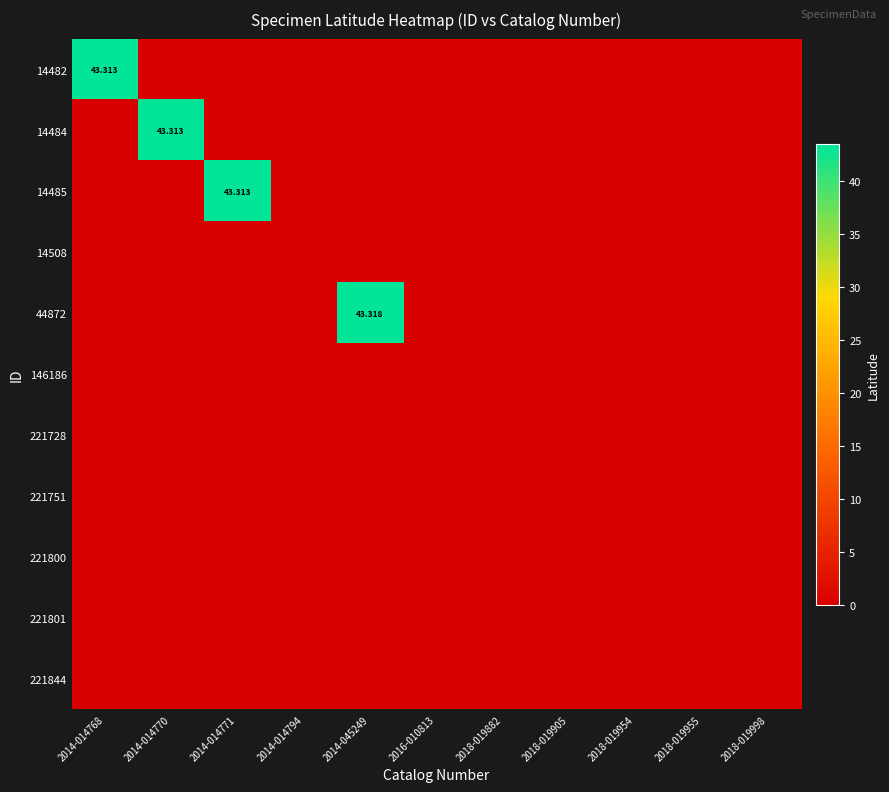

Rank the series at 2018-019882 from highest to lowest value.

14482, 14484, 14485, 14508, 44872, 146186, 221728, 221751, 221800, 221801, 221844